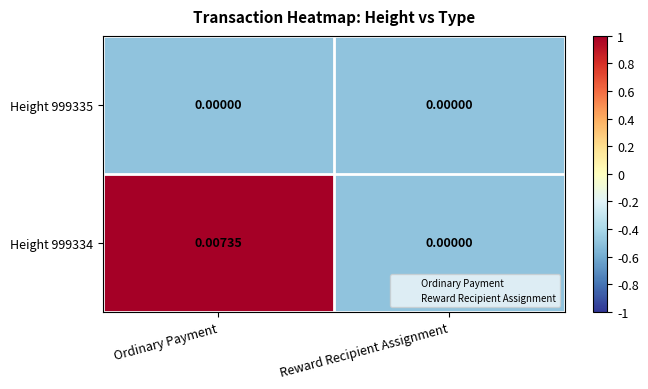

At which category is the sum across all series the highest?

Ordinary Payment